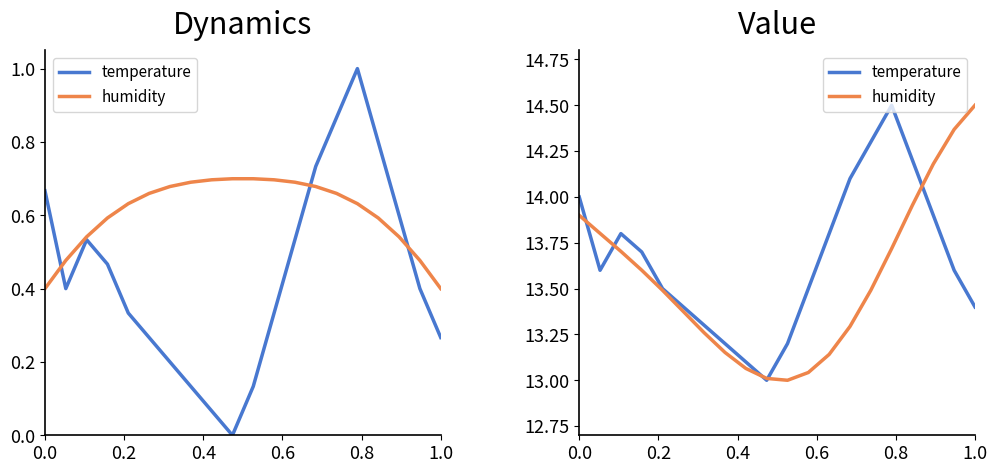

Is this an area chart (filled region under the line)?

No